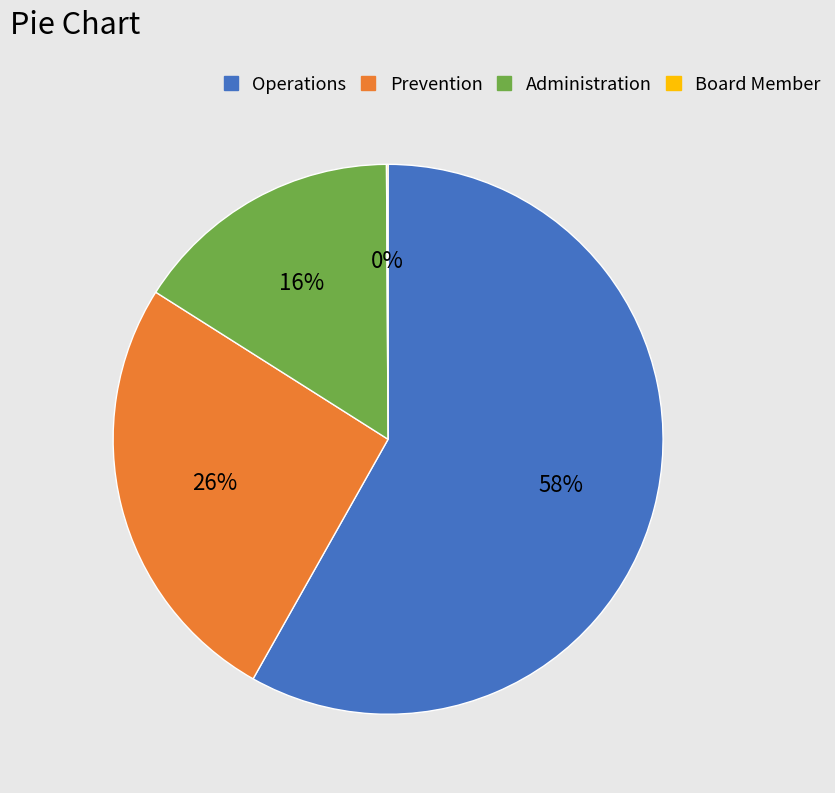

To the nearest percent, what is the combined percentage of Administration and Operations?

74%